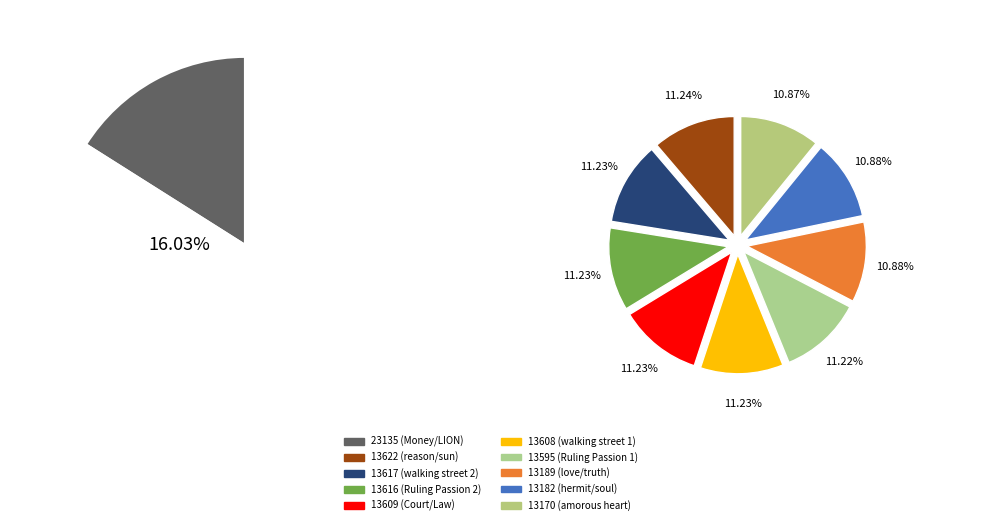

What is the smallest slice in the pie chart?

13170 (amorous heart)